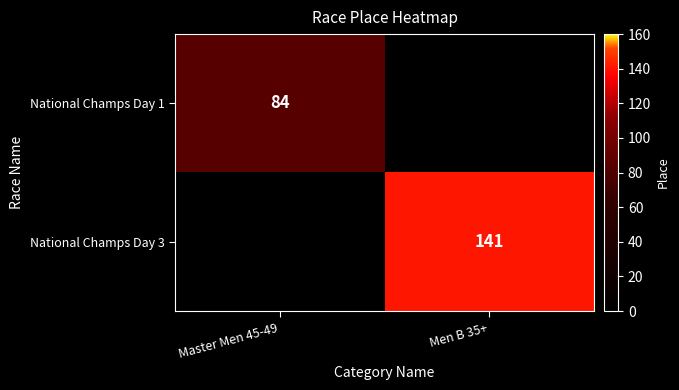

The value of National Champs Day 1 at Master Men 45-49 is 84. True or false?

True